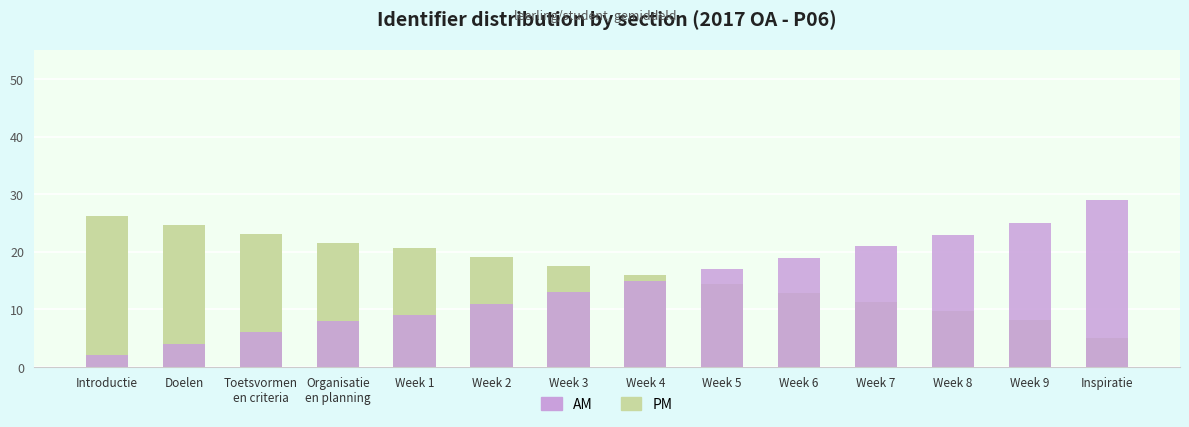

What is the total value across all series at Week 8?

32.7